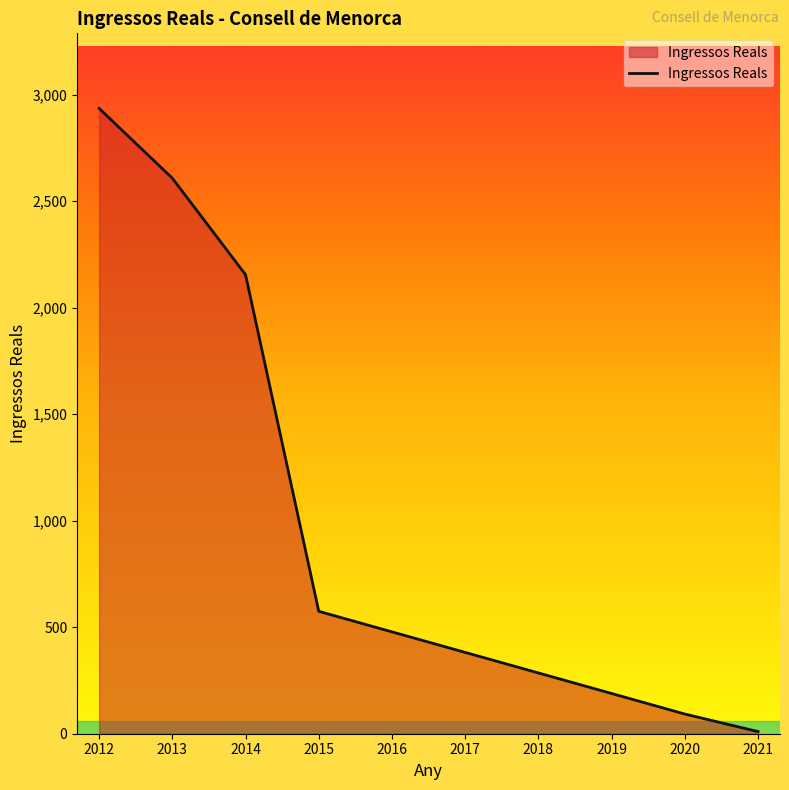

At which label does the data first exceed 478?

2012